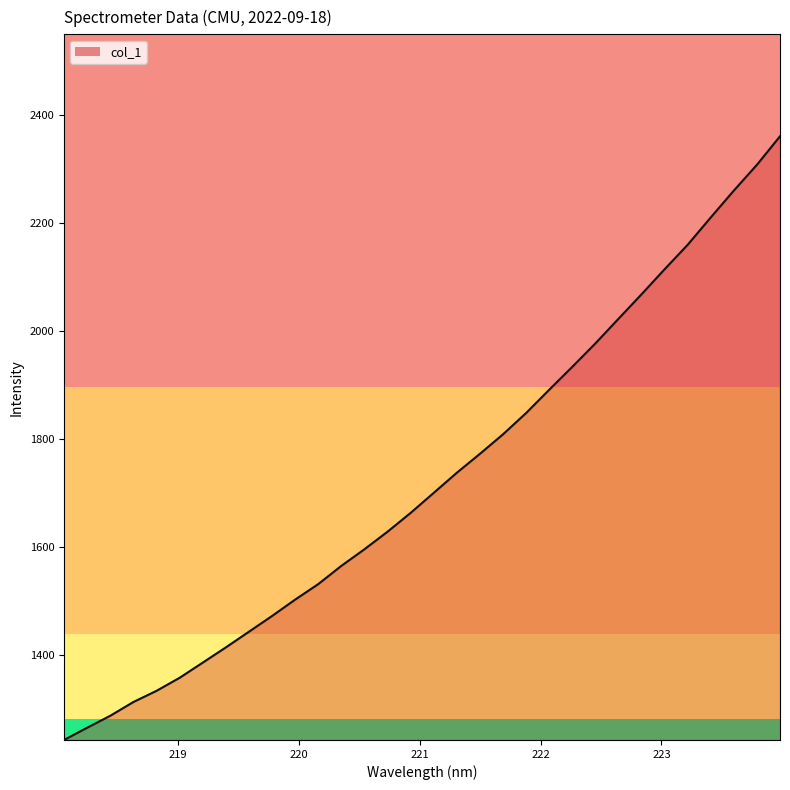

Reading right to left, list all the values displayed in this chart.

2360.1	2307.4	2259.7	2210.0	2159.4	2114.0	2067.7	2022.3	1976.7	1933.4	1891.0	1847.9	1808.5	1772.3	1737.3	1700.1	1663.0	1628.2	1595.7	1564.9	1531.1	1502.4	1472.0	1442.9	1413.9	1385.7	1357.6	1333.5	1312.7	1287.3	1265.2	1242.5